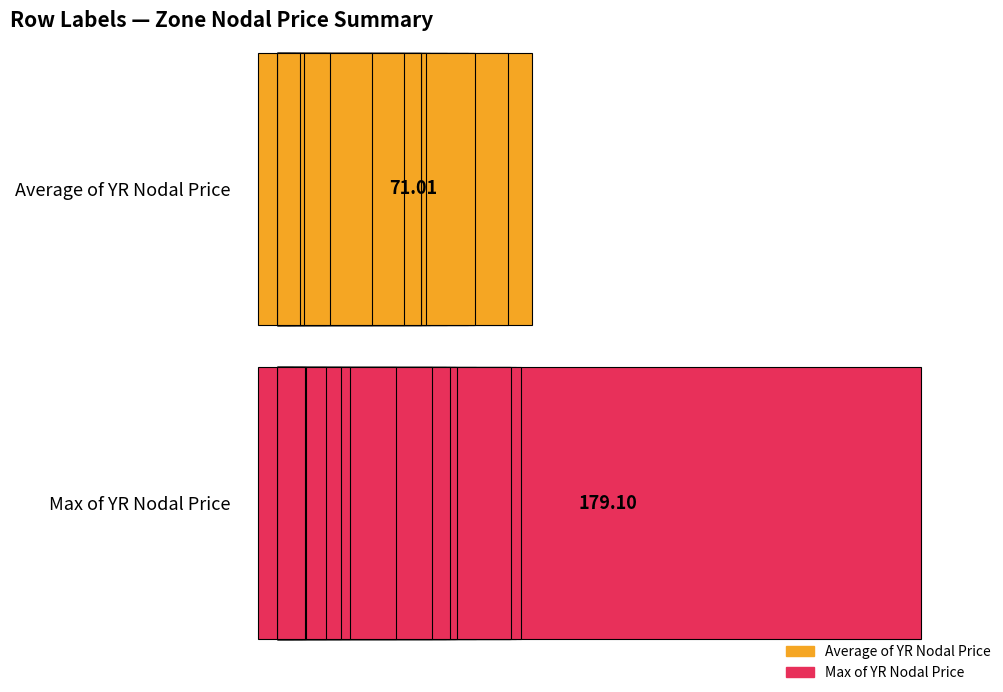

How many values in Average of YR Nodal Price are above zero?

19